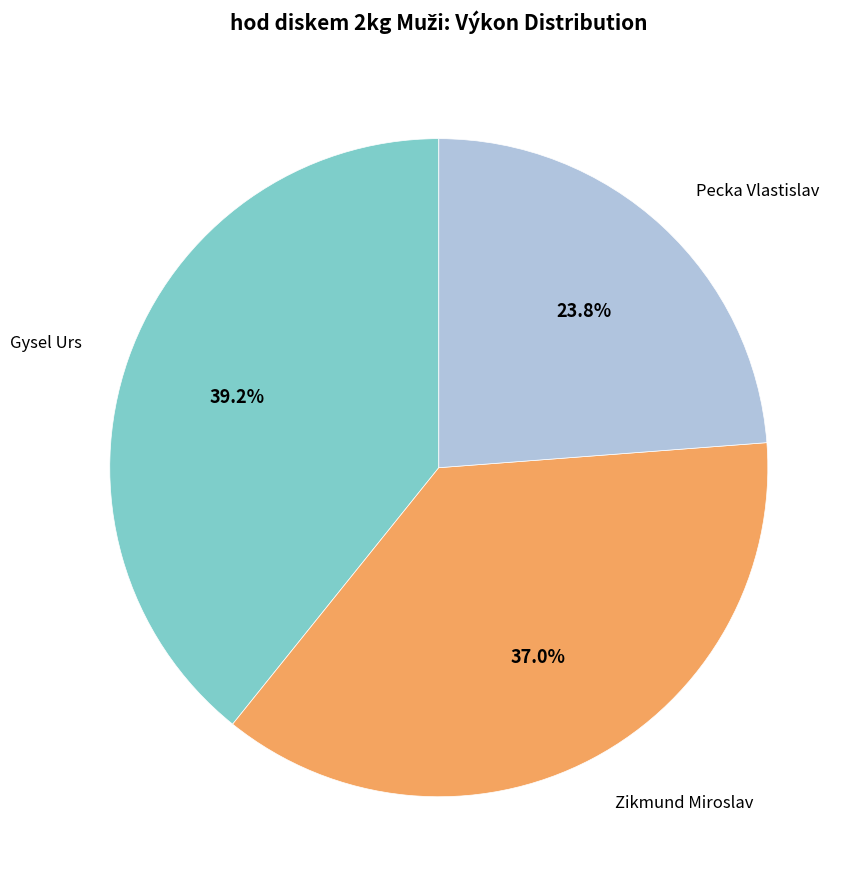

Is there a majority slice in this chart?

No